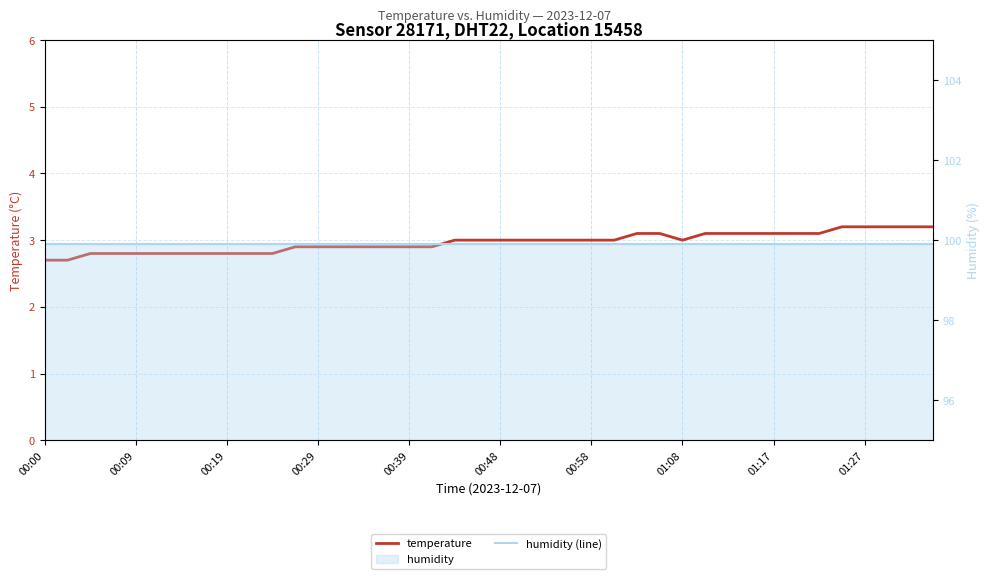

Between 20 and 37, which is larger?

37